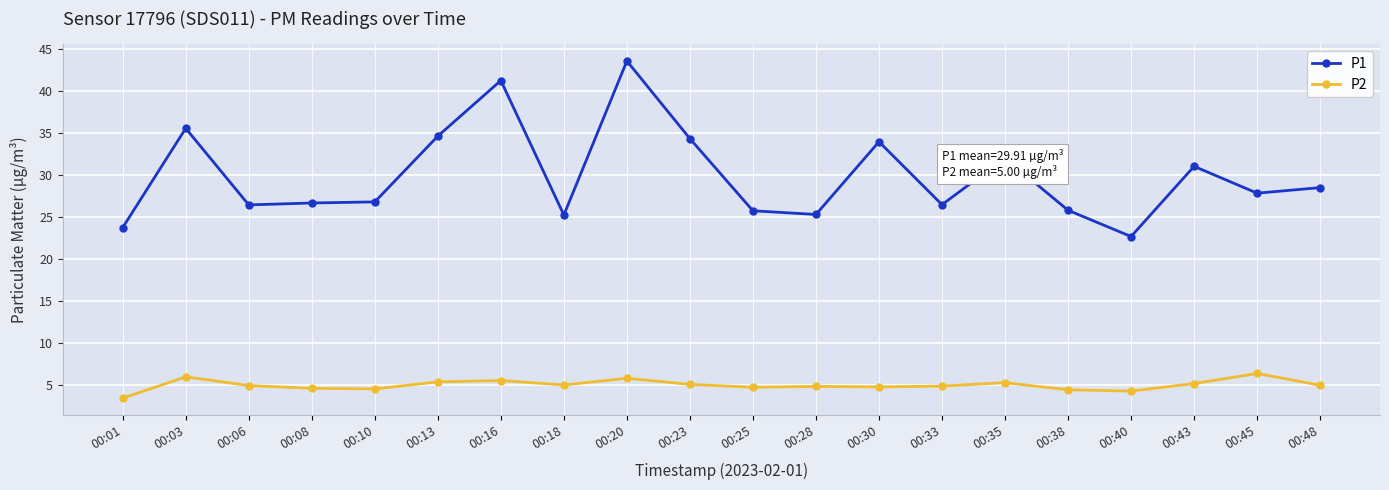

How many lines are shown in the chart?

2